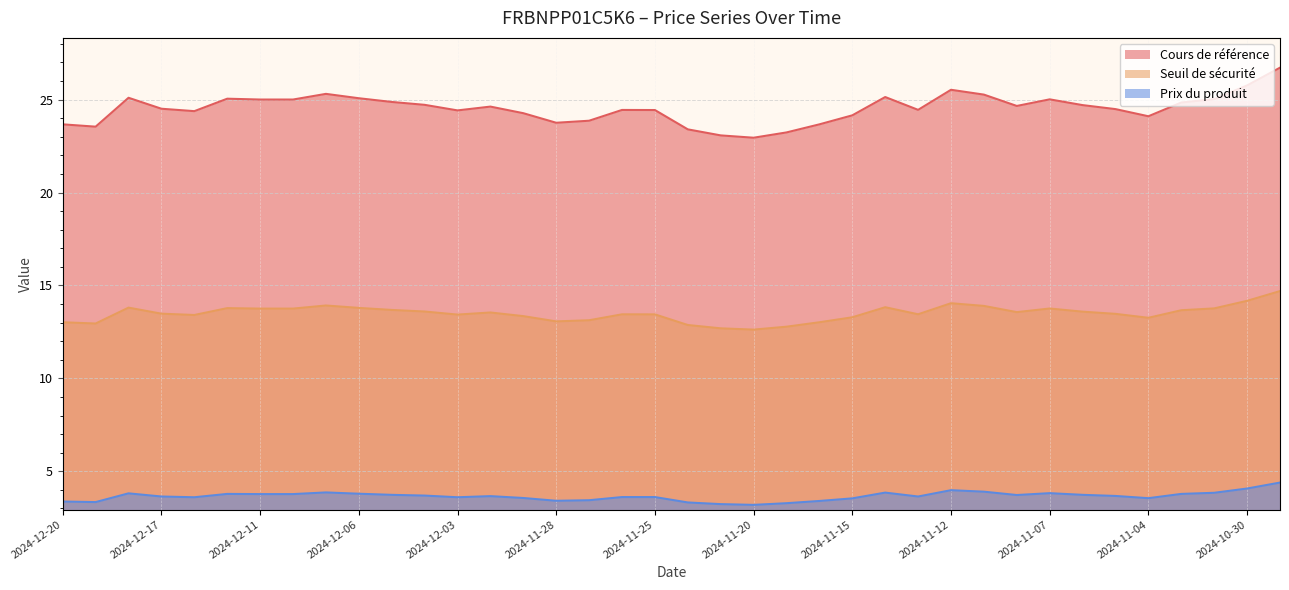

How many lines are shown in the chart?

3